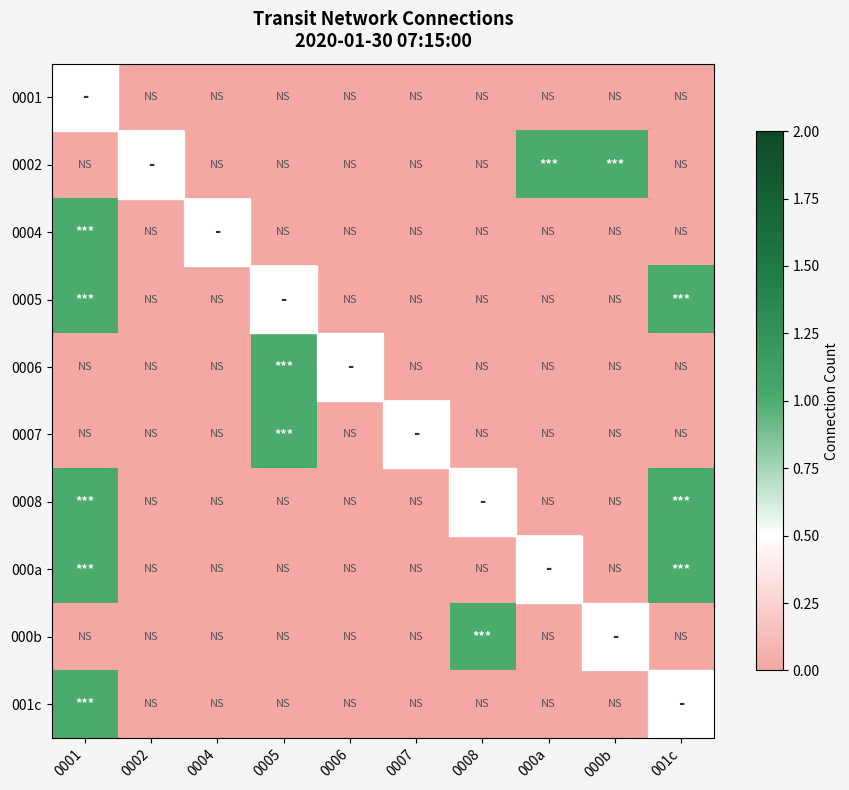

How many values in 0002 are above zero?

2